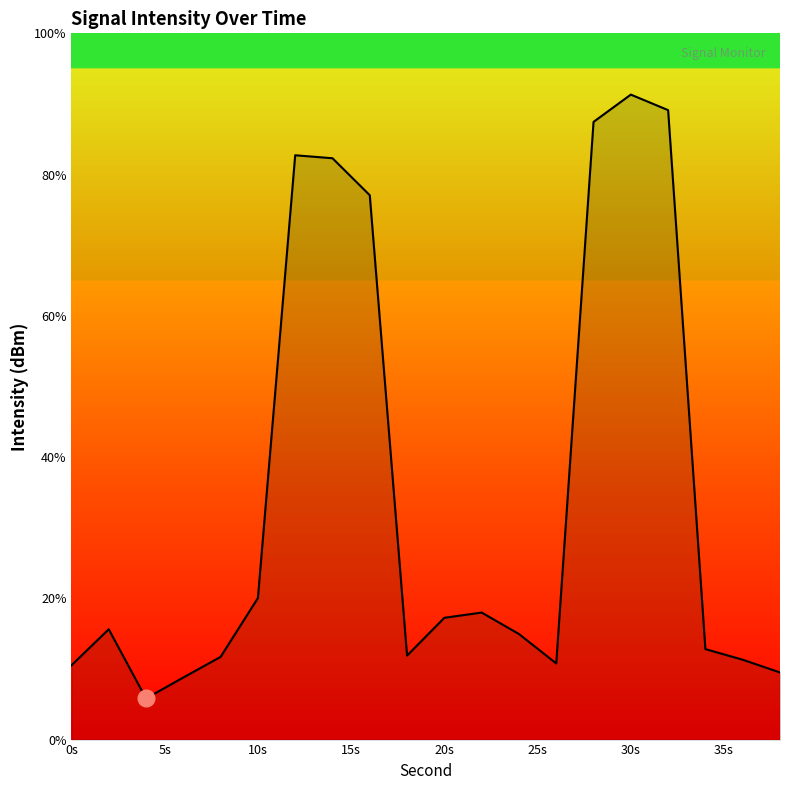

What is the minimum value shown in the chart?

5.8